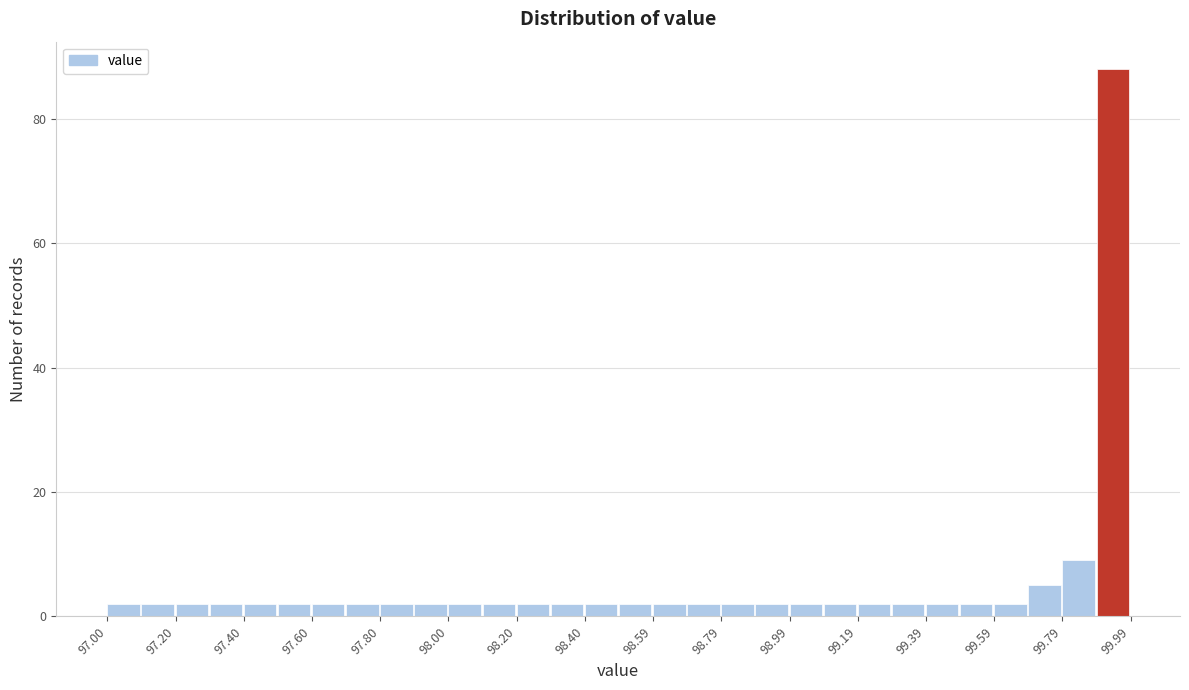

Reading left to right, list every bar in this chart as the range it spans on the x-axis followed by its height. Neither the bar edges nor the heights are printed on the chart, so give them approximately, as read against the axes.

97.0 to 97.1: 2
97.1 to 97.2: 2
97.2 to 97.3: 2
97.3 to 97.4: 2
97.4 to 97.5: 2
97.5 to 97.6: 2
97.6 to 97.7: 2
97.7 to 97.8: 2
97.8 to 97.9: 2
97.9 to 98.0: 2
98.0 to 98.1: 2
98.1 to 98.2: 2
98.2 to 98.3: 2
98.3 to 98.4: 2
98.4 to 98.5: 2
98.5 to 98.6: 2
98.6 to 98.7: 2
98.7 to 98.8: 2
98.8 to 98.9: 2
98.9 to 99.0: 2
99.0 to 99.1: 2
99.1 to 99.2: 2
99.2 to 99.3: 2
99.3 to 99.4: 2
99.4 to 99.5: 2
99.5 to 99.6: 2
99.6 to 99.7: 2
99.7 to 99.8: 6
99.8 to 99.9: 10
99.9 to 100.0: 88